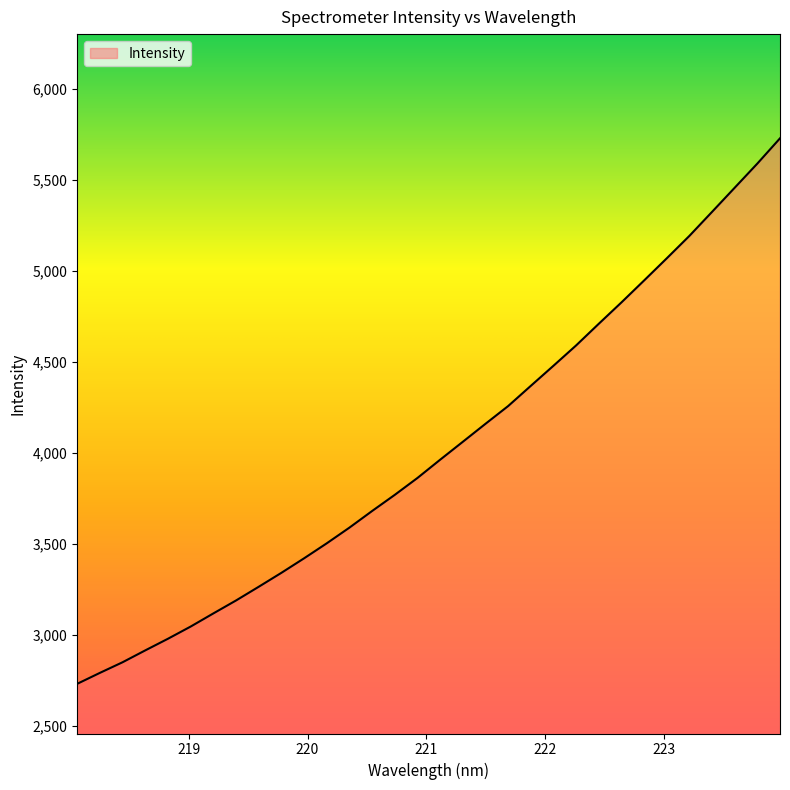

What is the minimum value shown in the chart?

2729.0